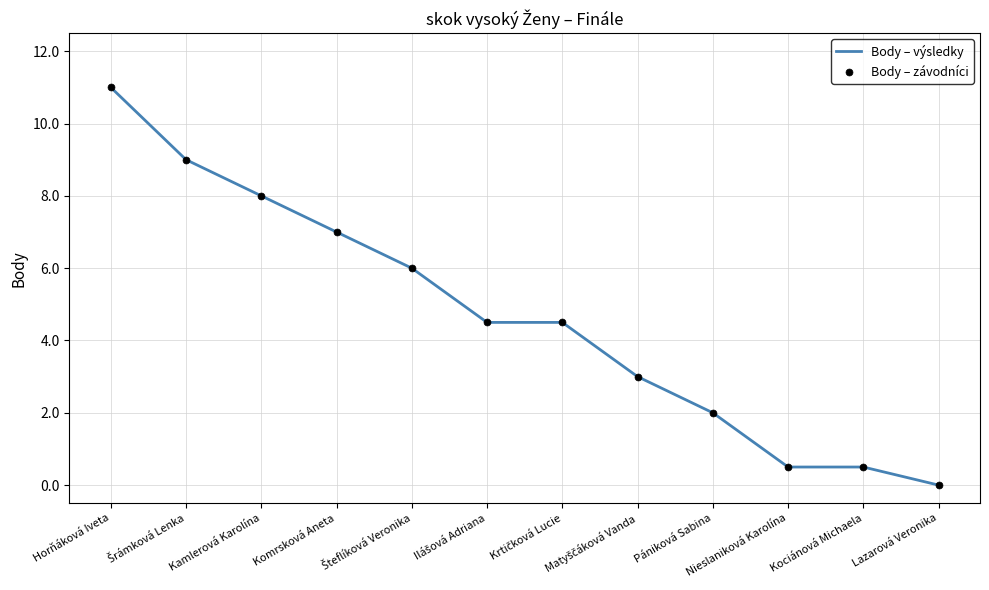

Count the number of data series in this chart.

2